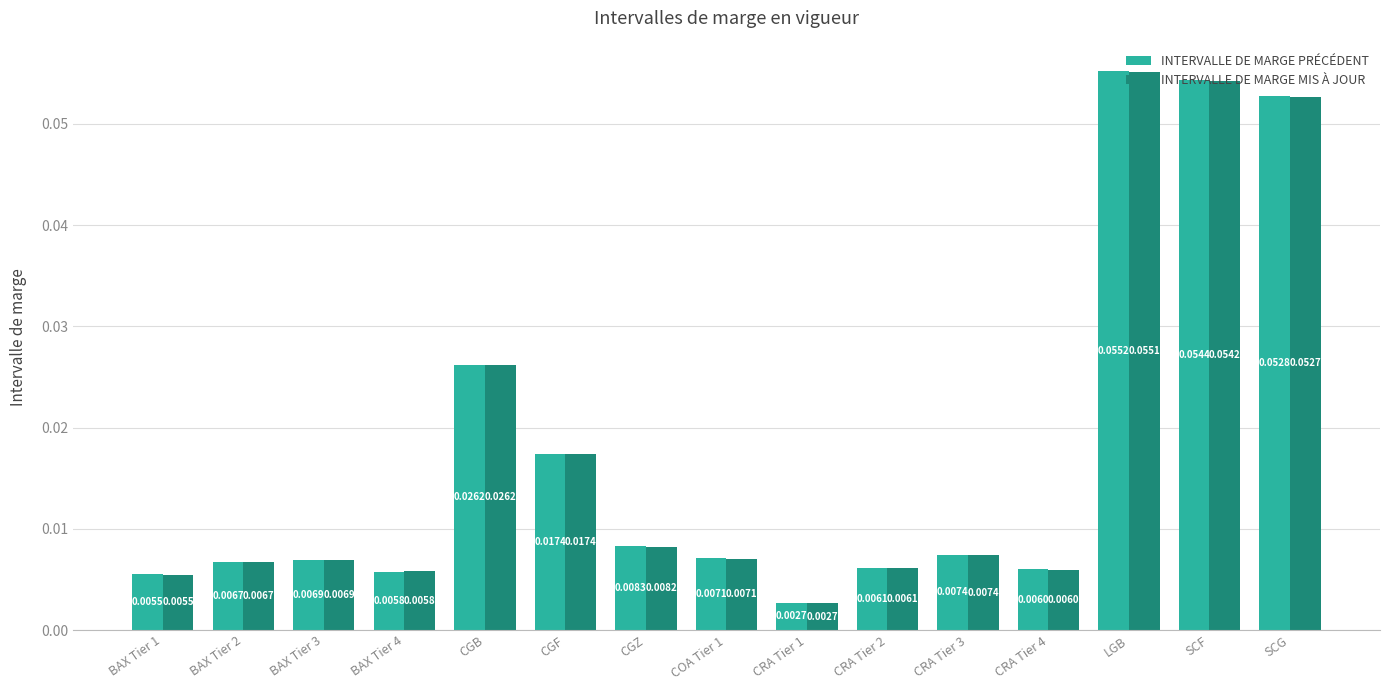

At which label does INTERVALLE DE MARGE PRÉCÉDENT reach its minimum?

CRA Tier 1